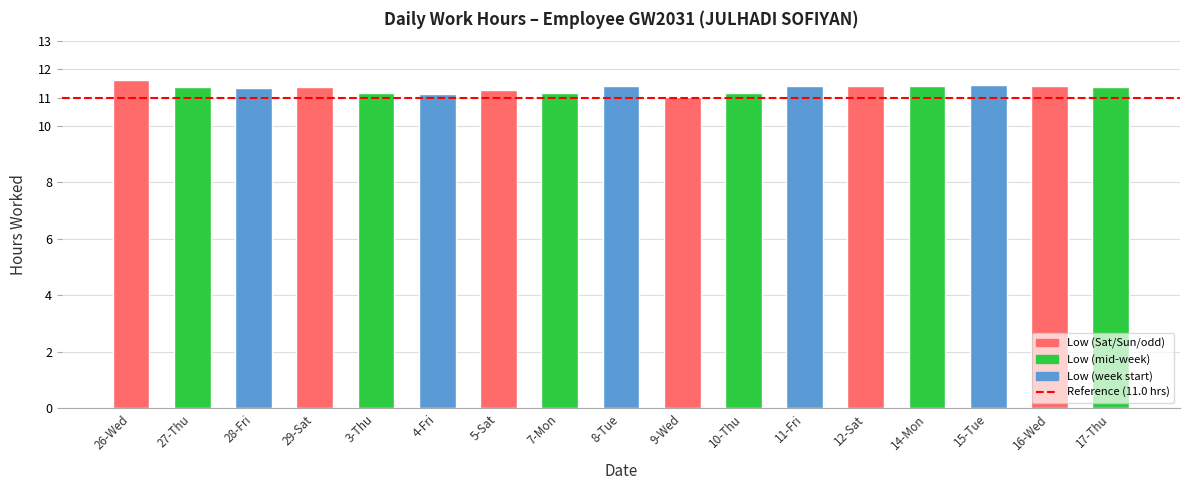

What is the label of the 13th bar from the right?

3-Thu